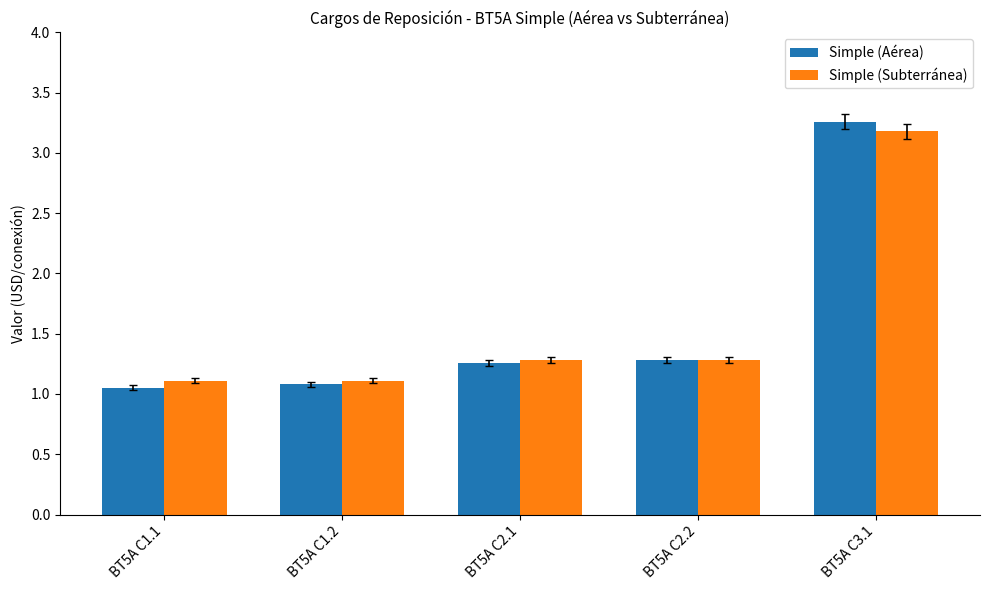

Between BT5A C1.2 and BT5A C2.2, which series saw the biggest shift?

Simple (Aérea)